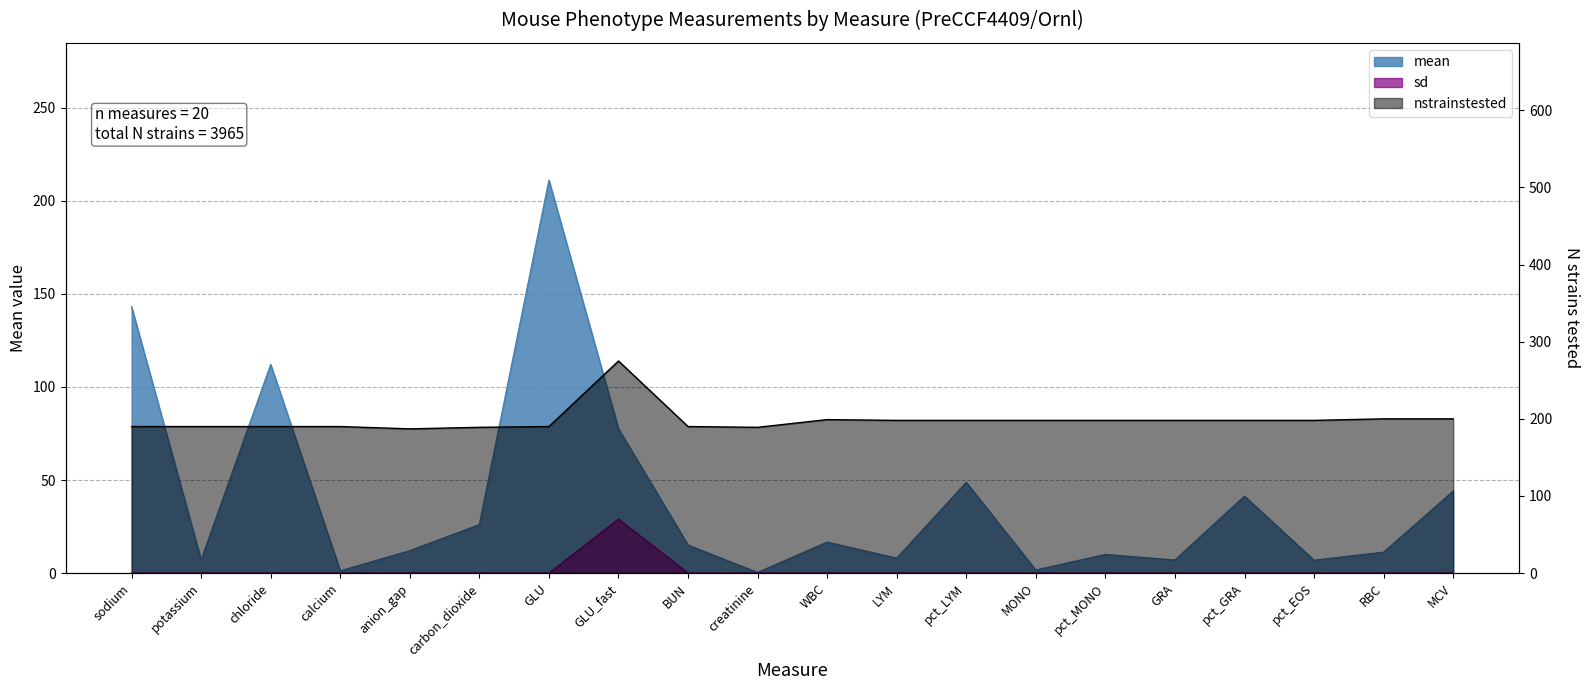

True or false: sd and nstrainstested intersect in this chart.

False